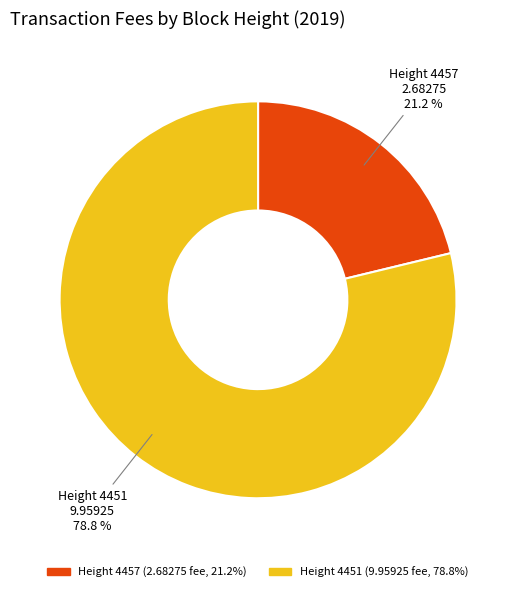

To the nearest percent, what is the average slice percentage?

50%